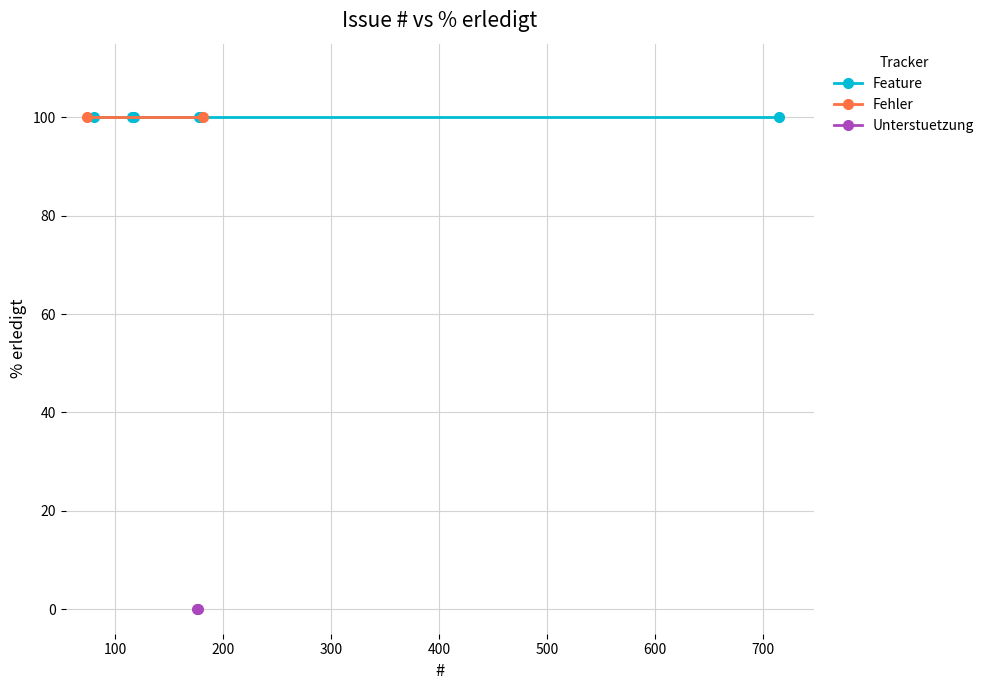

At which category does the chart reach its minimum across all series?

177